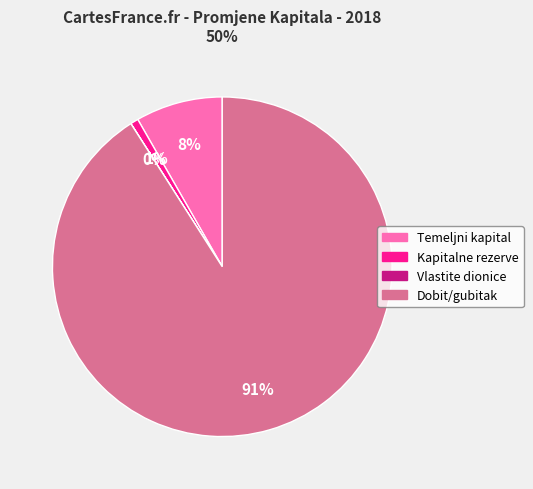

Does any single category account for the majority?

Yes